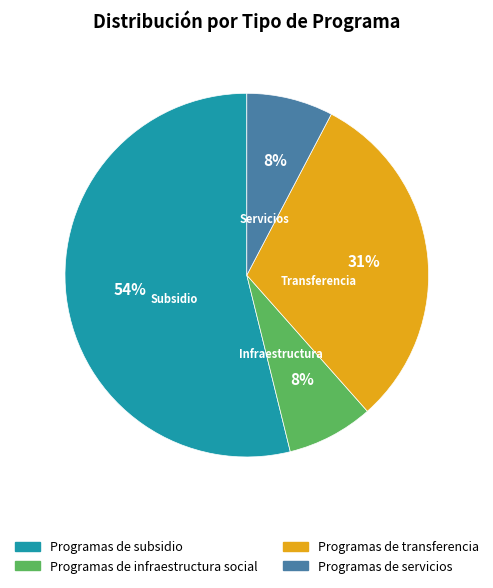

How many slices are in this pie chart?

4